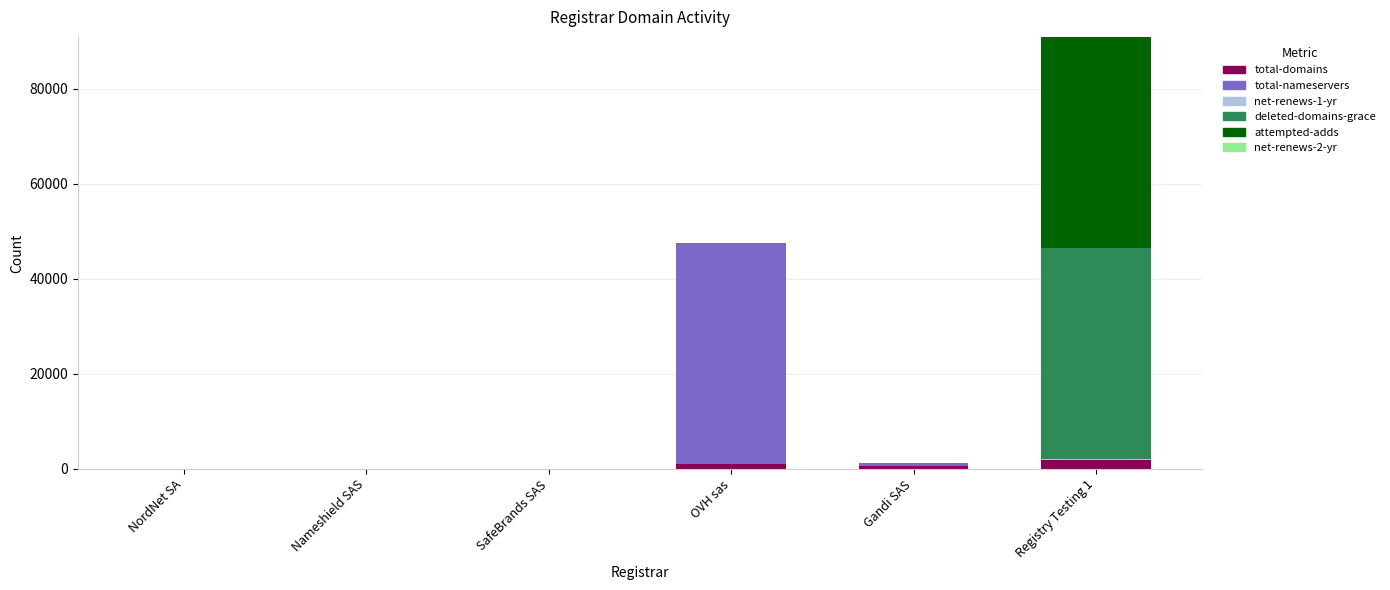

What is the sum of all total-domains values?

3576